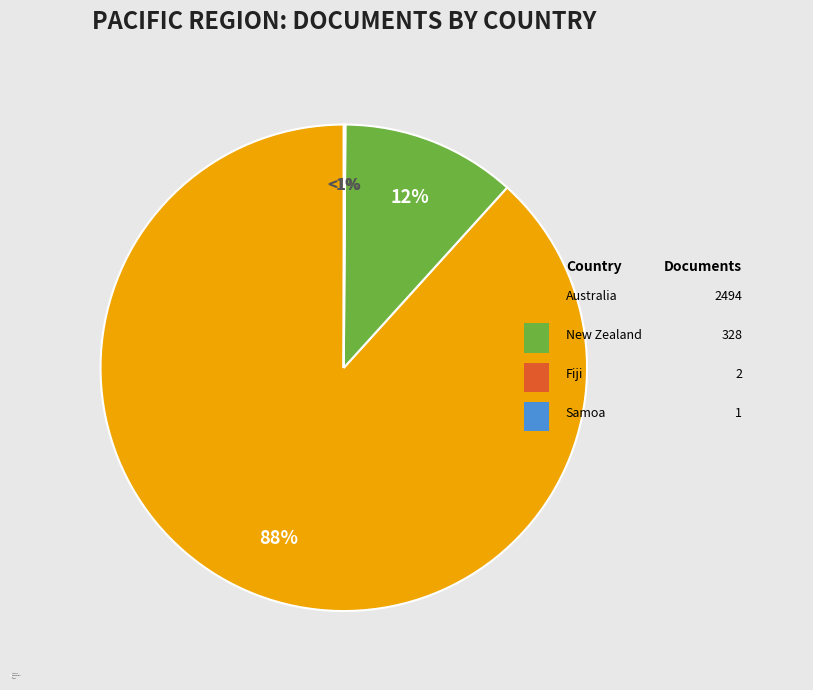

Rank the categories by value from highest to lowest.

Australia, New Zealand, Fiji, Samoa